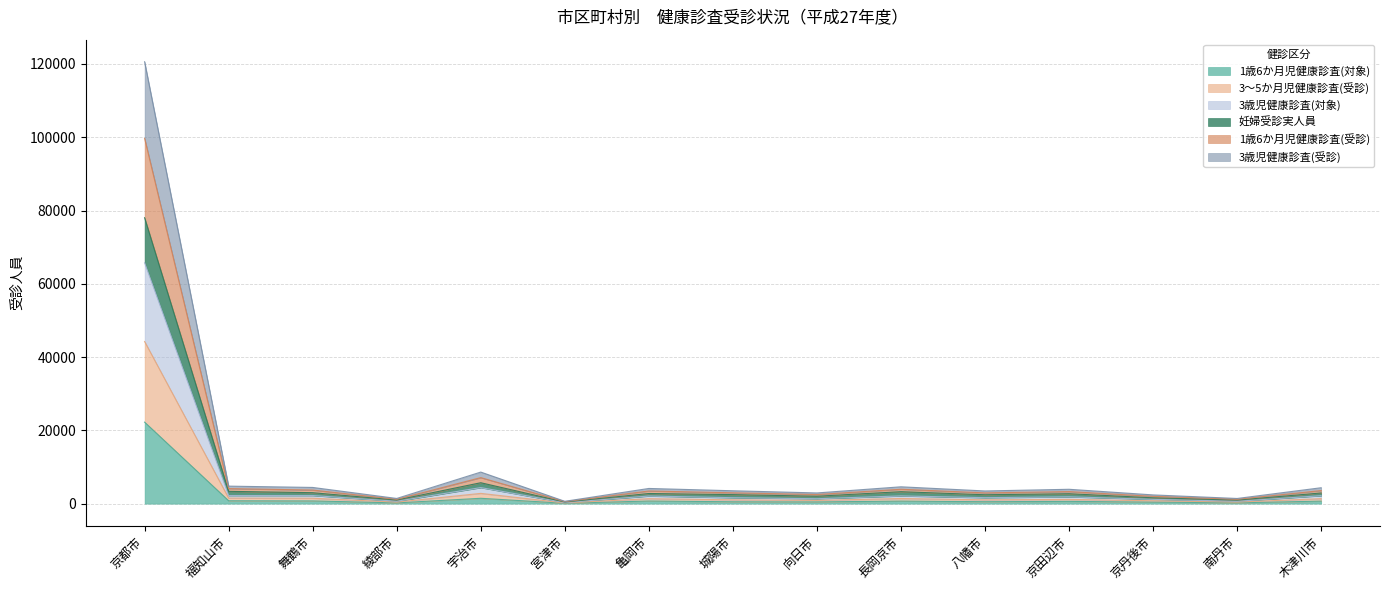

Which category has the highest value in the 1歳6か月児健康診査(対象) series?

京都市